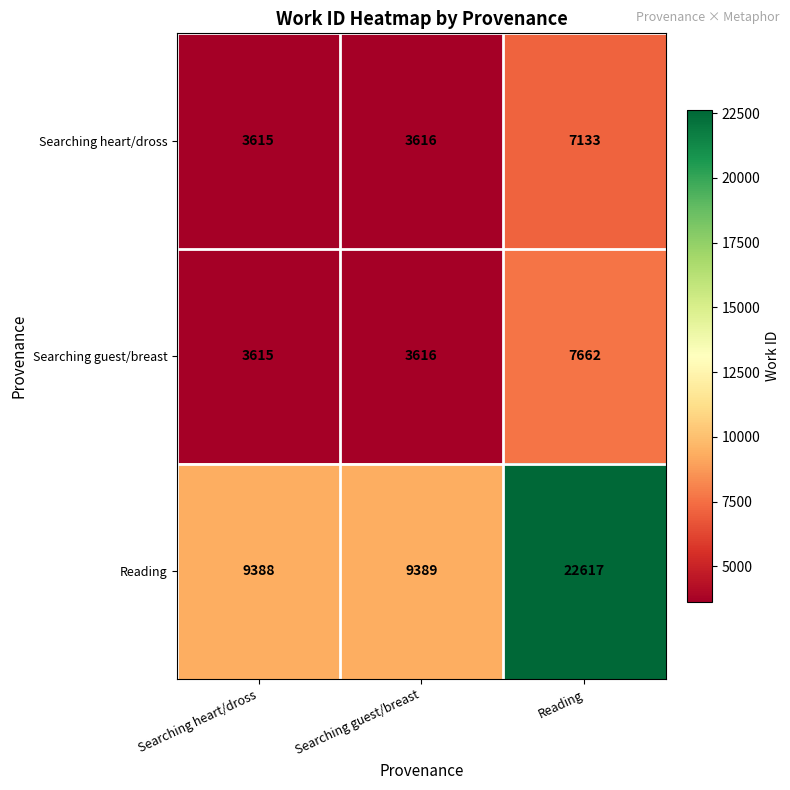

Reading left to right, transcribe all the data shown in this chart.

Searching heart/dross: Searching heart/dross=3615	Searching guest/breast=3616	Reading=7133
Searching guest/breast: Searching heart/dross=3615	Searching guest/breast=3616	Reading=7662
Reading: Searching heart/dross=9388	Searching guest/breast=9389	Reading=22617